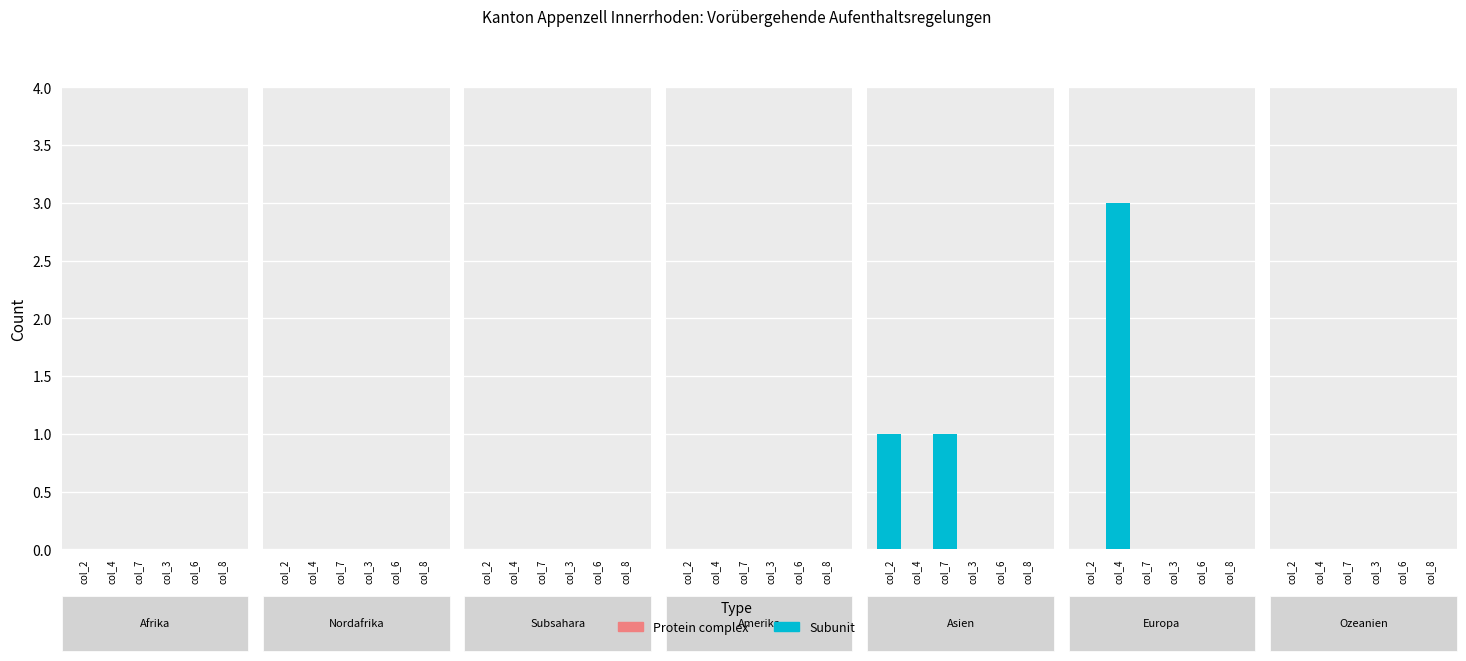

Is it true that Aufl. erloschen (col_8) equals 0 at 5?

True